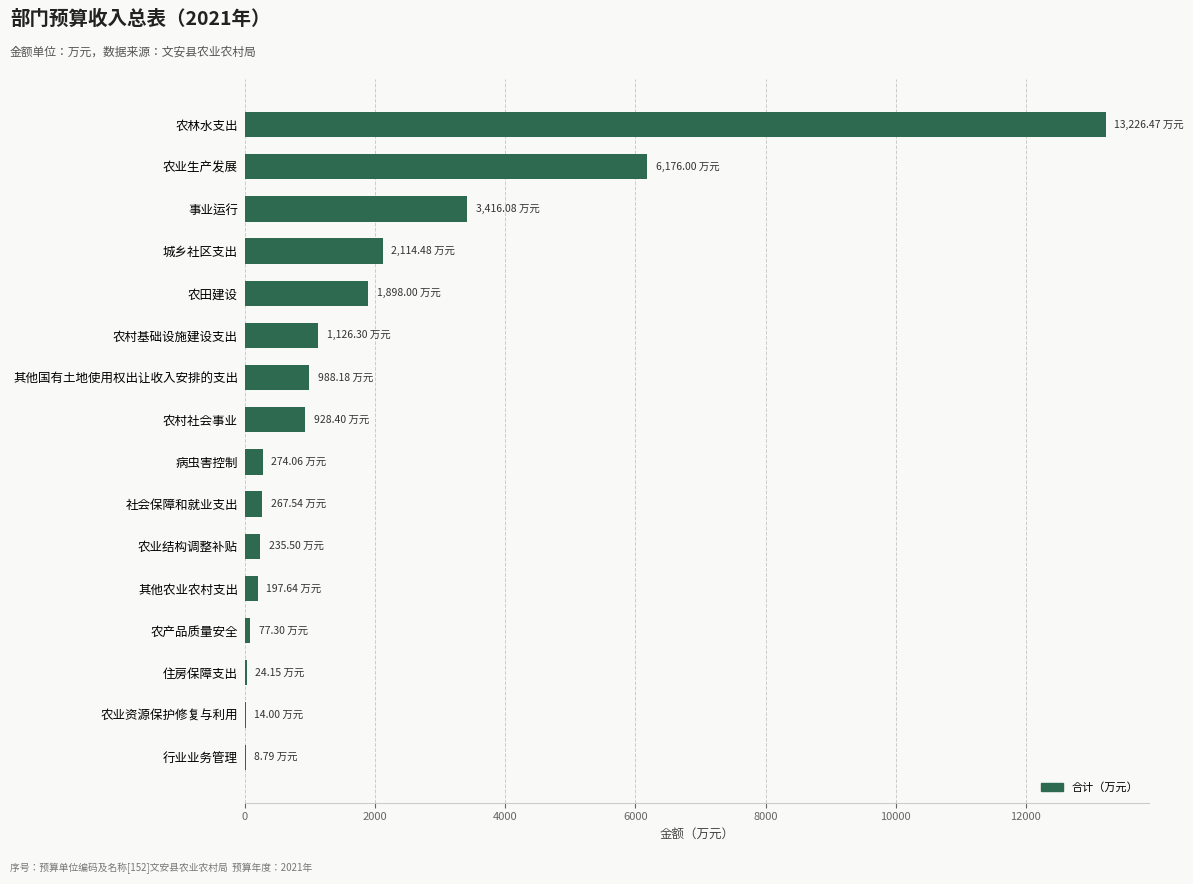

How many values exceed 928?

8